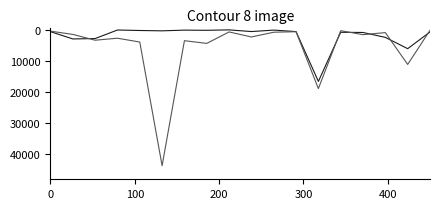

What is the greatest value displayed?

43859